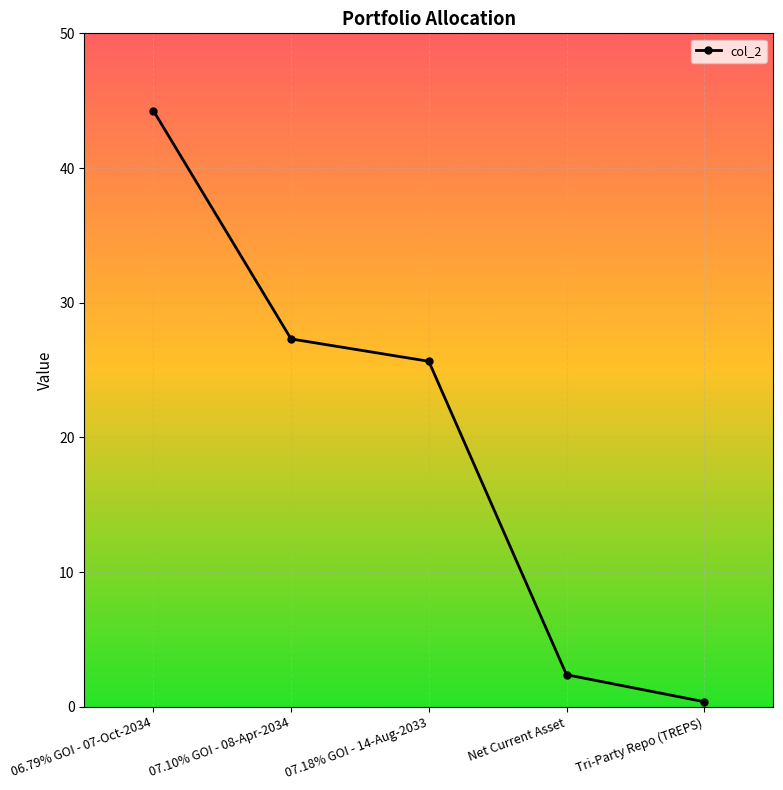

List the labels in order of value, smallest first.

Tri-Party Repo (TREPS), Net Current Asset, 07.18% GOI - 14-Aug-2033, 07.10% GOI - 08-Apr-2034, 06.79% GOI - 07-Oct-2034